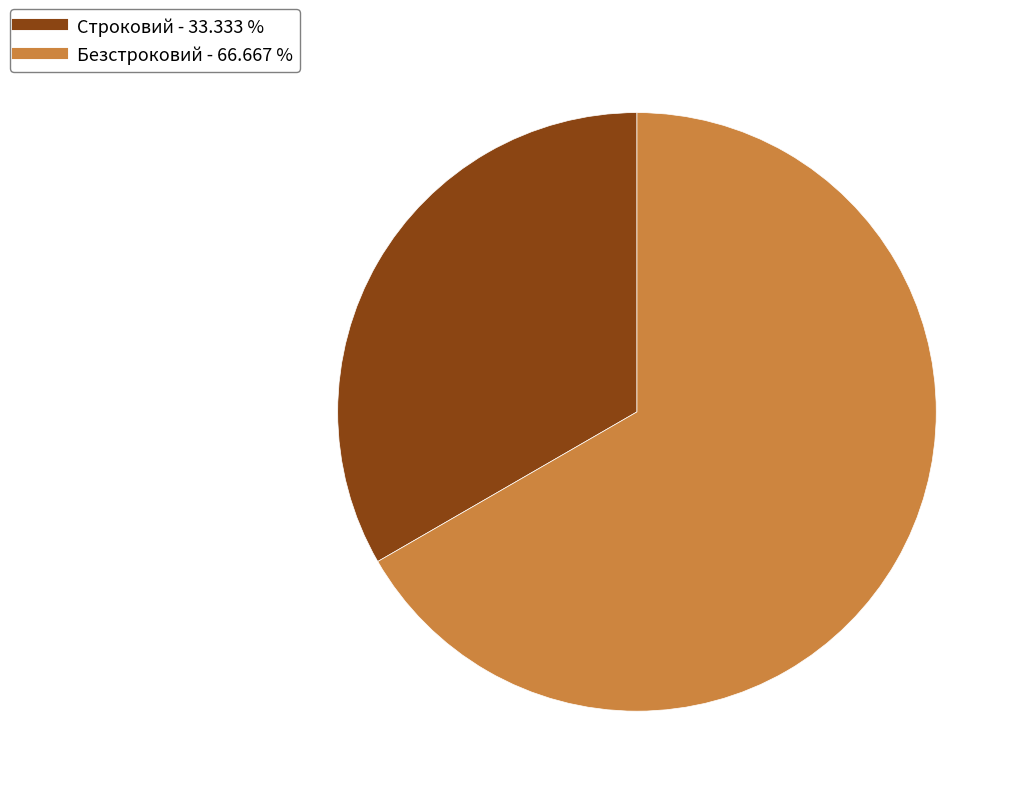

What is the ratio of the value at Безстроковий to the value at Строковий?

2.0